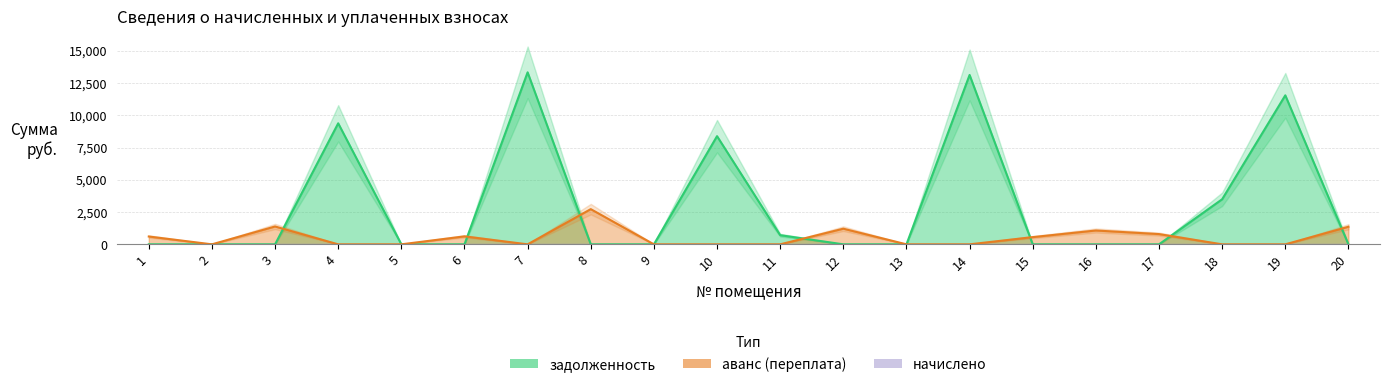

Which series changed the most between 4 and 11?

задолженность